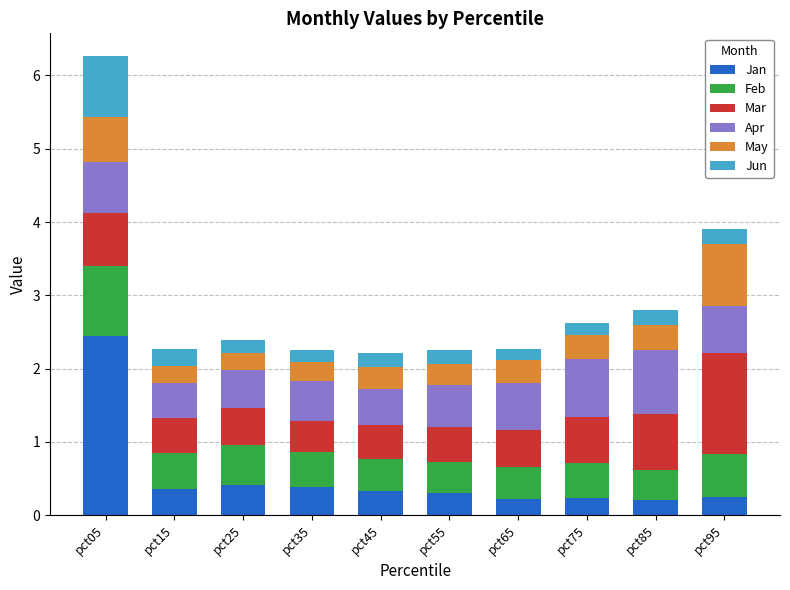

What is the maximum value for Jan?

2.4